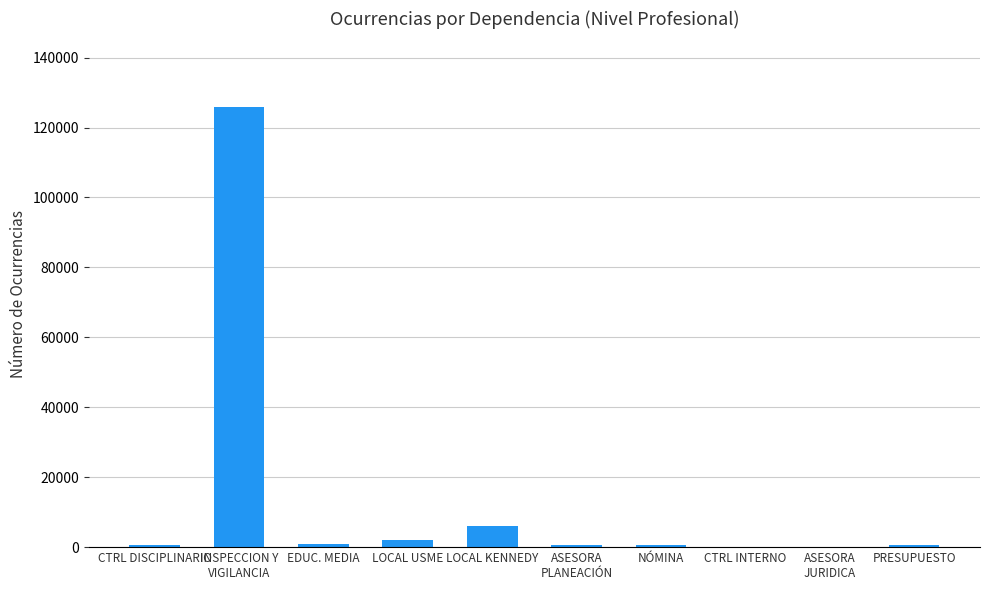

At which label is the value closest to 62920?

LOCAL KENNEDY